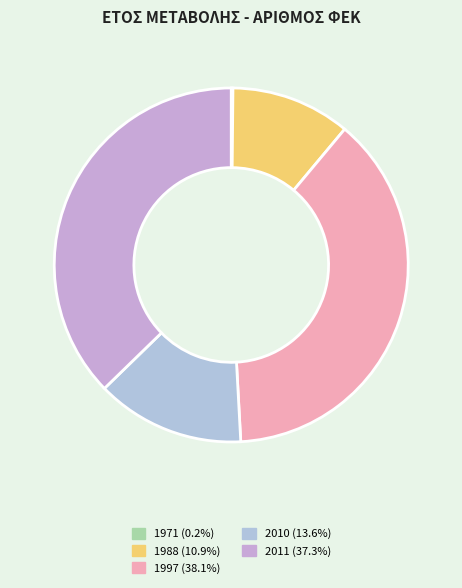

Which category has the smallest portion of the pie?

1971